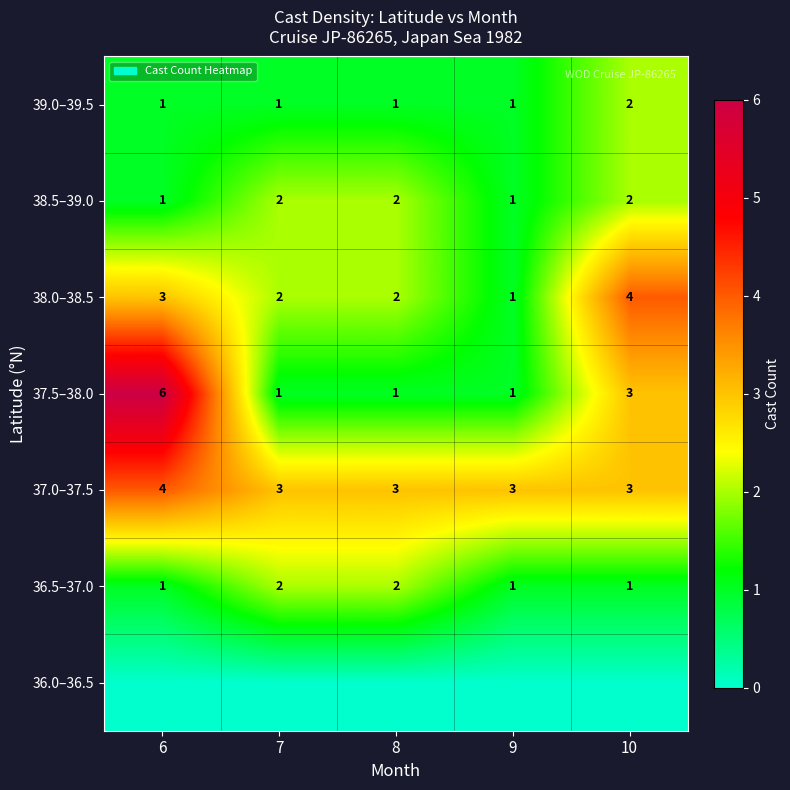

What is the lowest value of the 37.0–37.5 series?

3